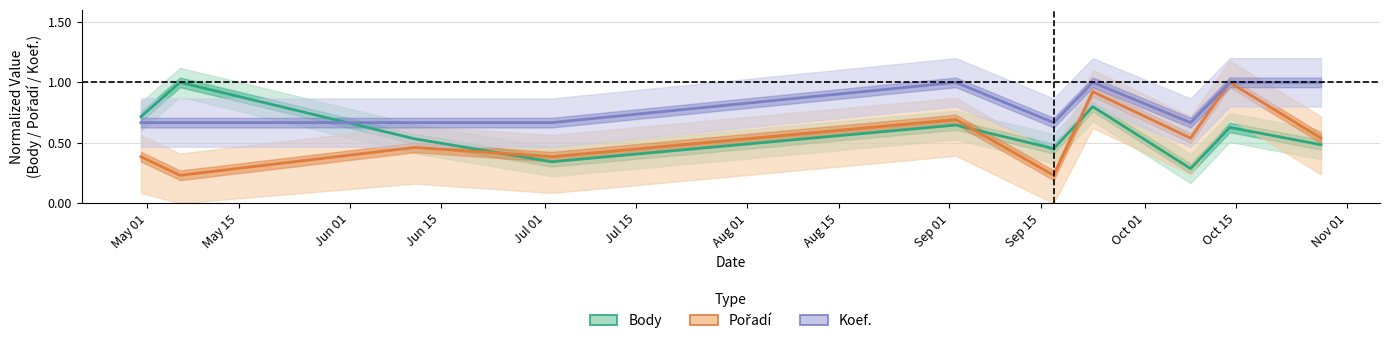

True or false: Pořadí has a value of 0.3 at 2011-10-14.

False